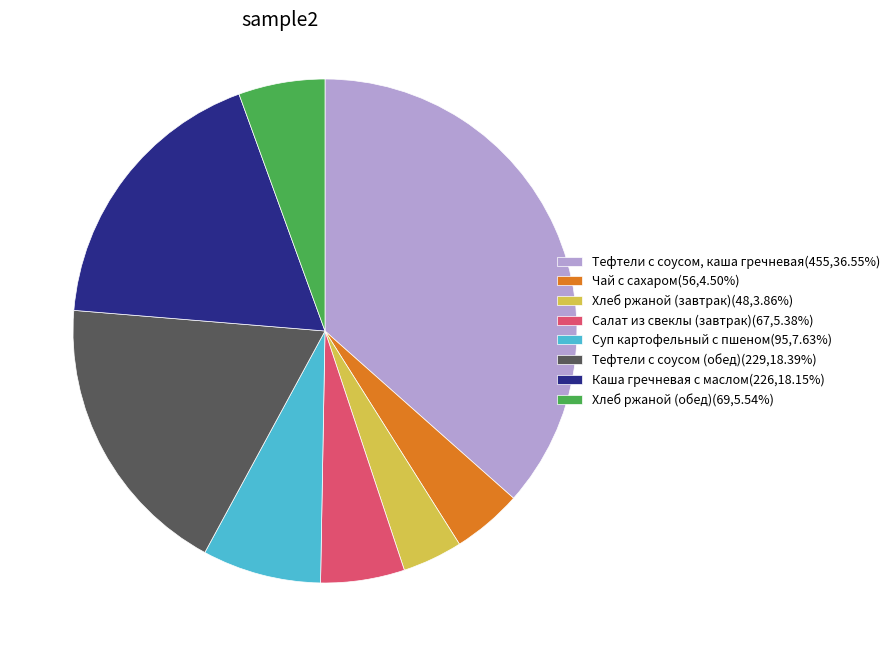

Combined, do Тефтели с соусом (обед)(229,18.39%) and Суп картофельный с пшеном(95,7.63%) account for over 50%?

No